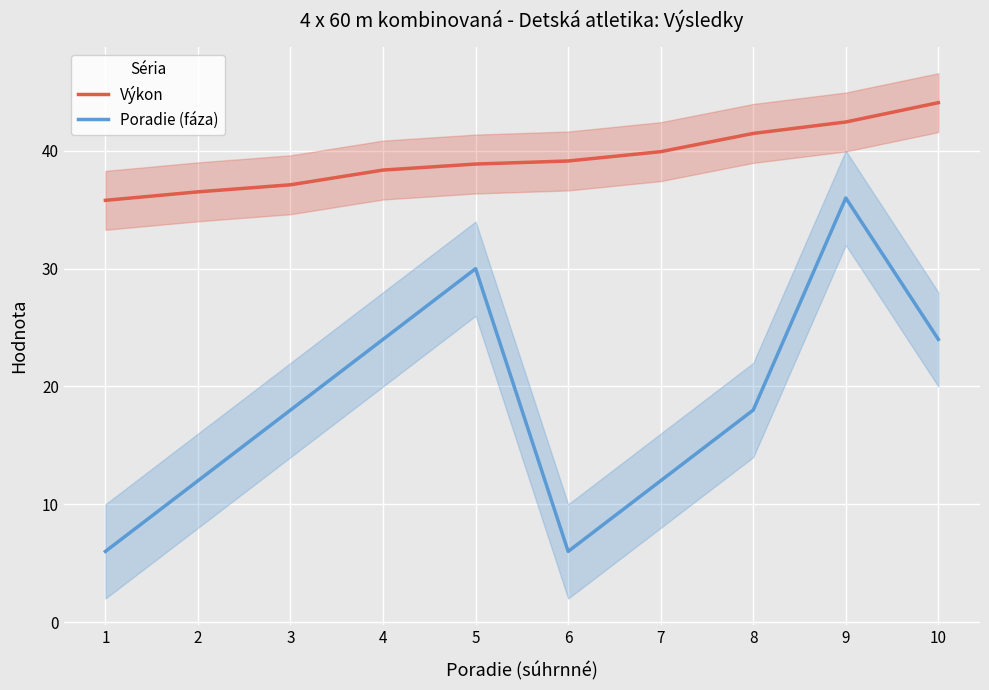

What is the approximate value of Výkon at 8?

41.5